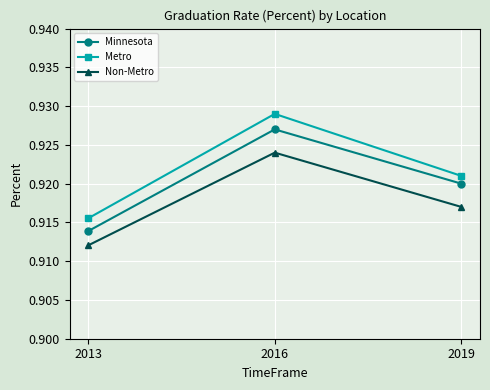

The Non-Metro series shows 1.6 at 2013. True or false?

False